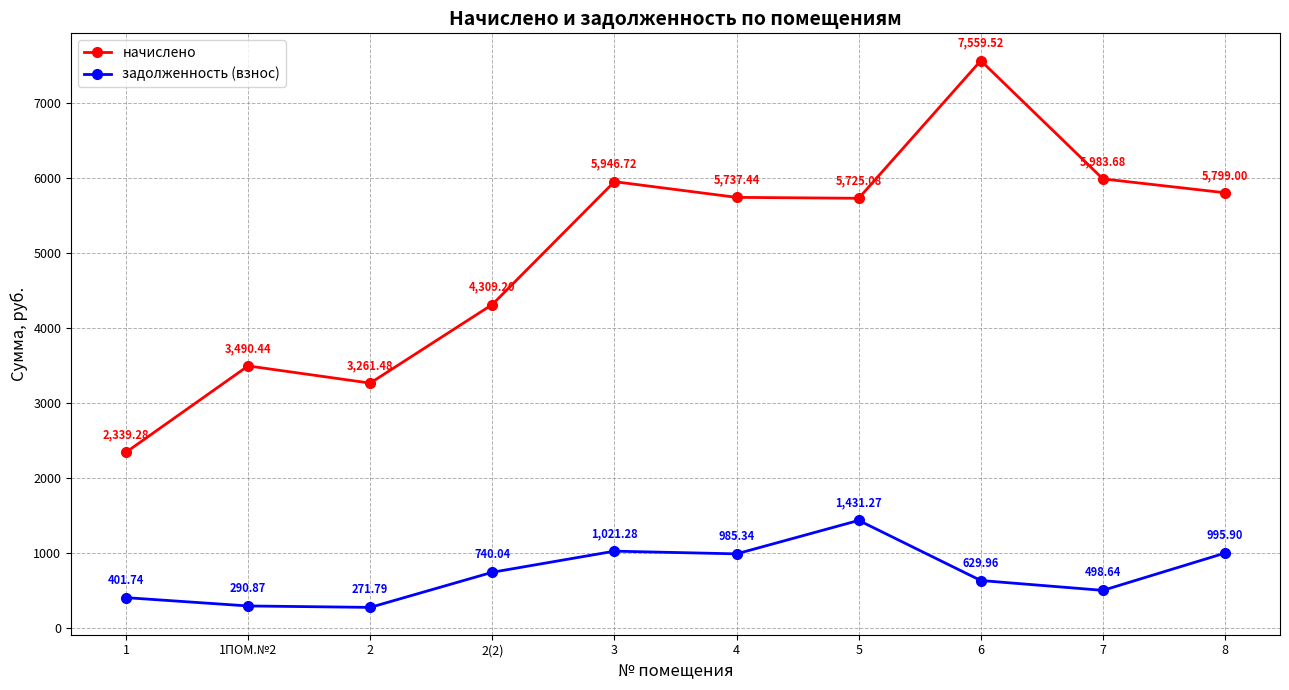

True or false: начислено and задолженность (взнос) cross at least once.

False